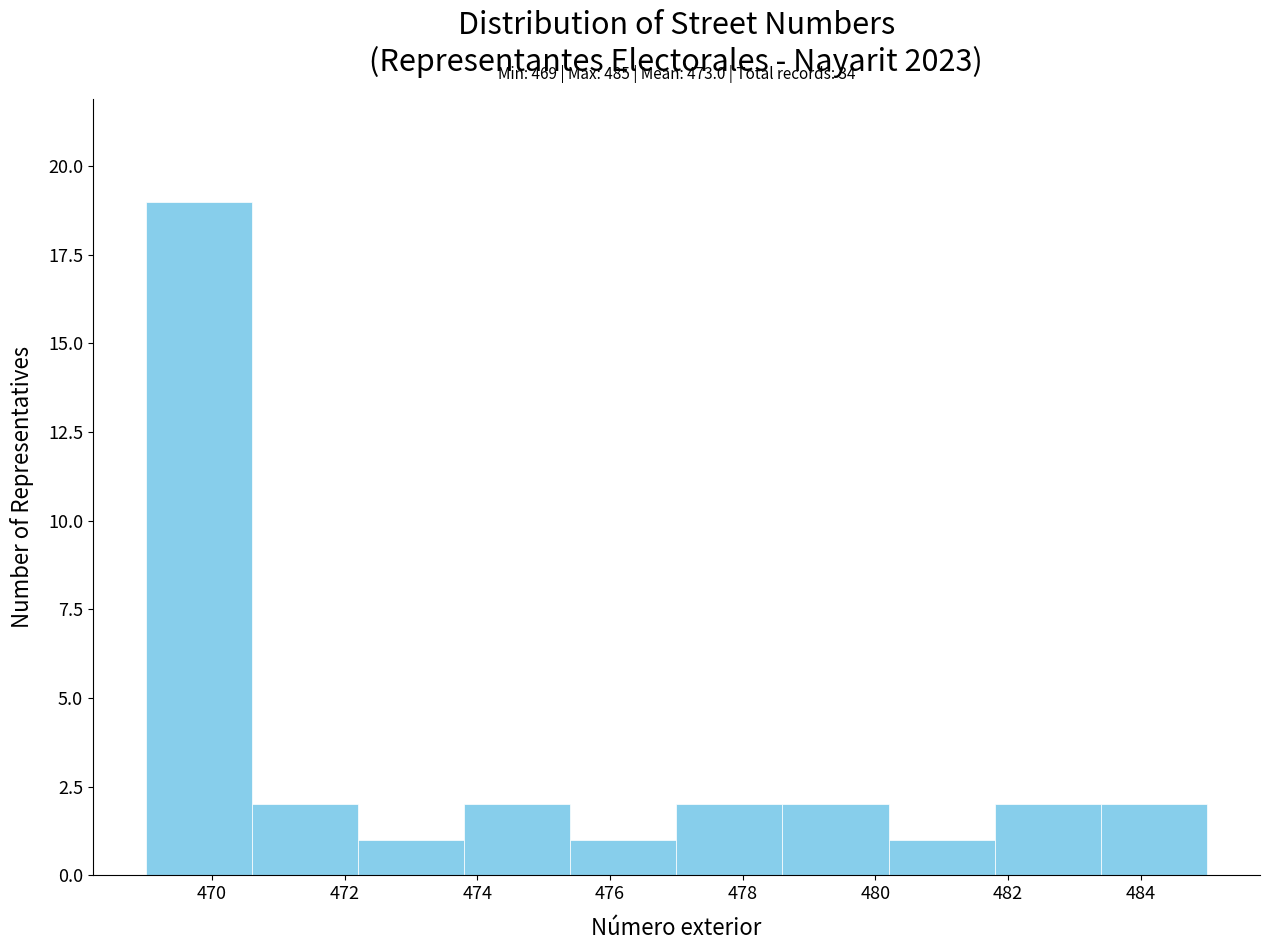

Over which range of the x-axis is the bar tallest?

469.0 to 470.6